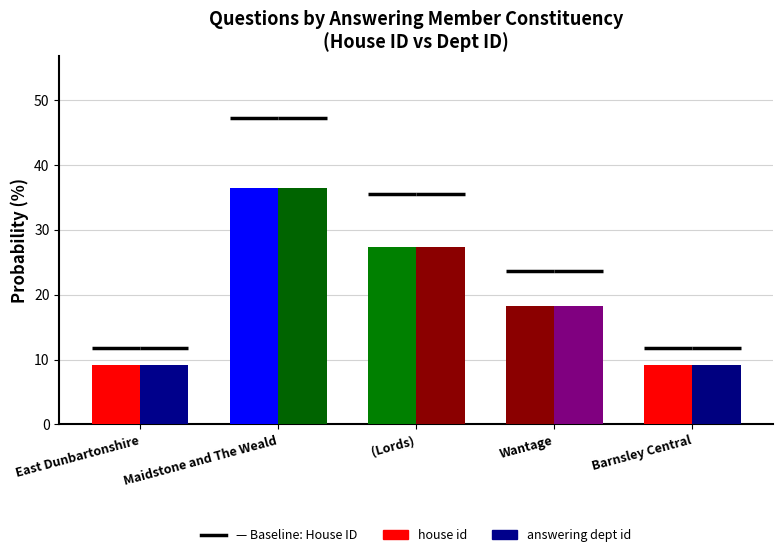

Which series has the largest total across all categories?

house id